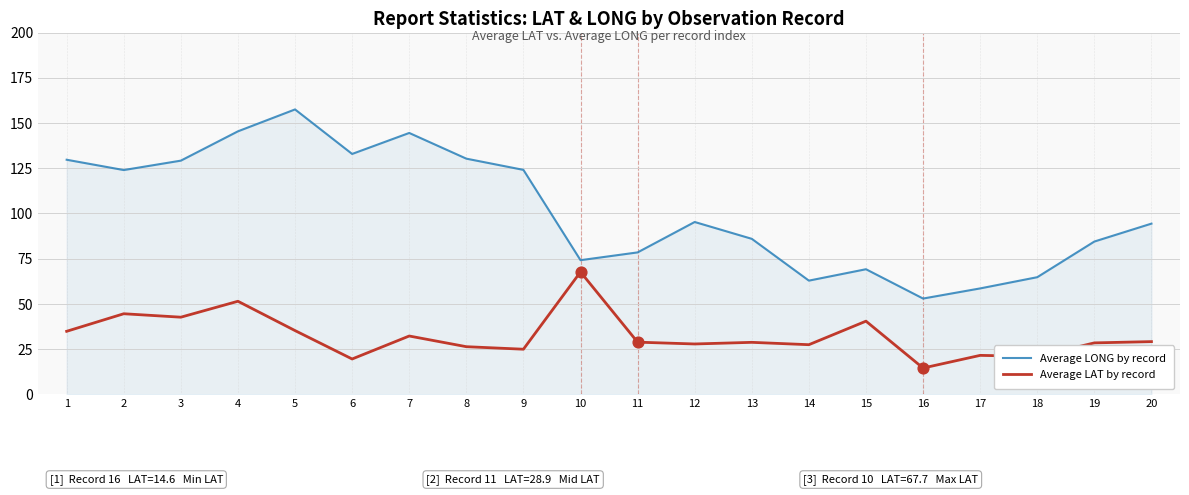

What is the total value across all series at 9?

149.1